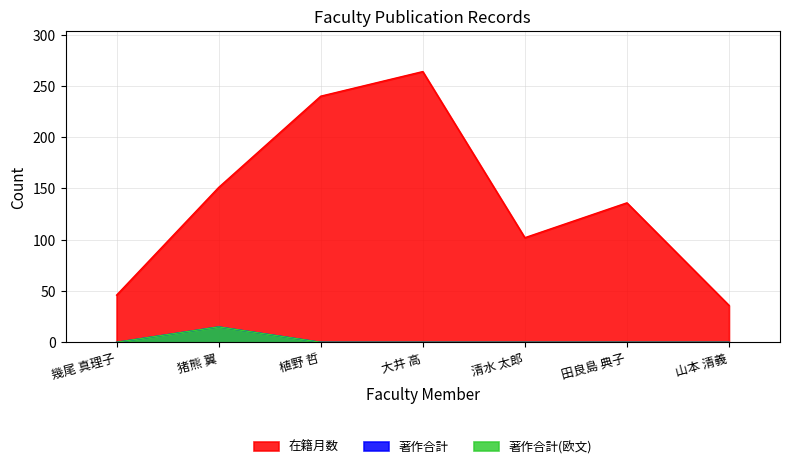

True or false: 著作合計 and 著作合計(欧文) cross at least once.

False